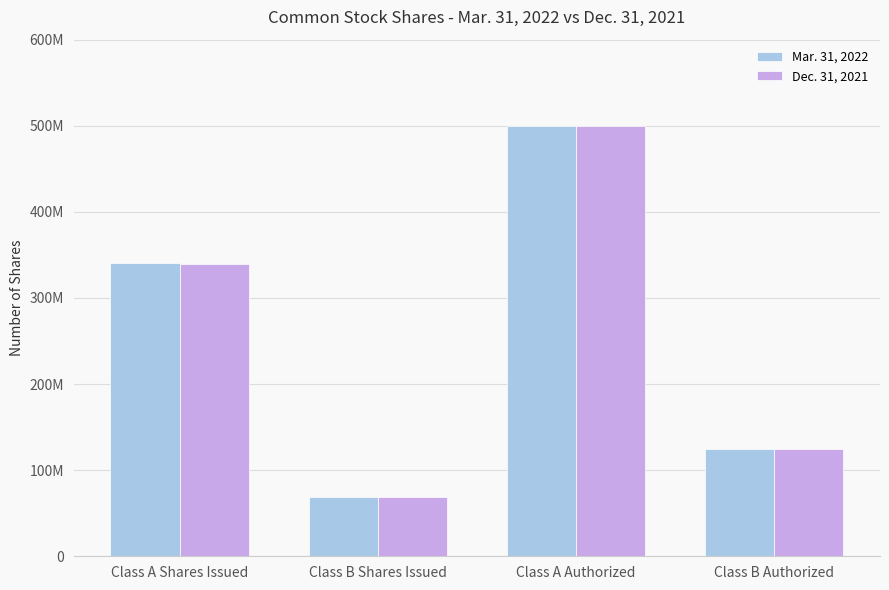

What are all the series names shown in the legend?

Mar. 31, 2022, Dec. 31, 2021